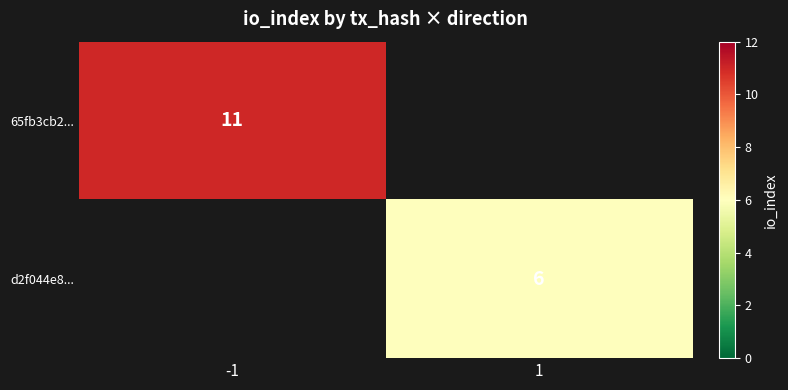

The d2f044e8... series shows 9 at 1. True or false?

False